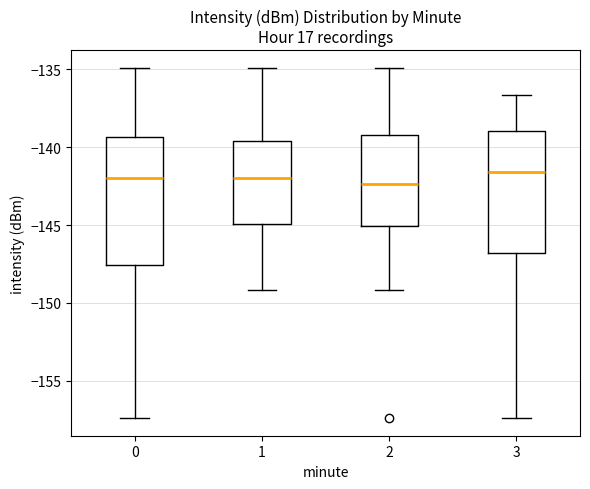

Reading left to right, read every box against the y-axis: the position of its median line, the range the box covers, and the ends of its whiskers. The values are not printed on the chart, so give them approximately, as read against the axis.

0: median -142.0, box -147.5 to -139.5, whiskers -157.5 to -135.0
1: median -142.0, box -145.0 to -139.5, whiskers -149.0 to -135.0
2: median -142.5, box -145.0 to -139.0, whiskers -149.0 to -135.0
3: median -141.5, box -147.0 to -139.0, whiskers -157.5 to -136.5